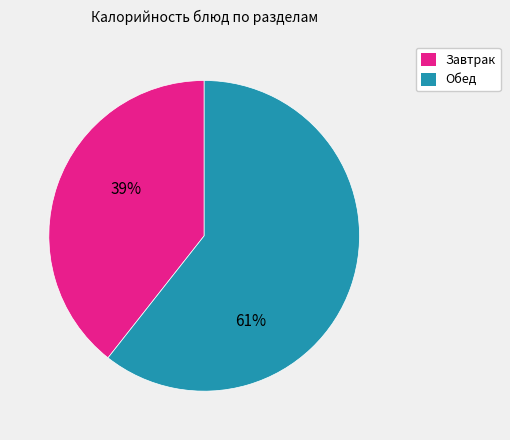

Is there any slice that represents more than half of the pie?

Yes